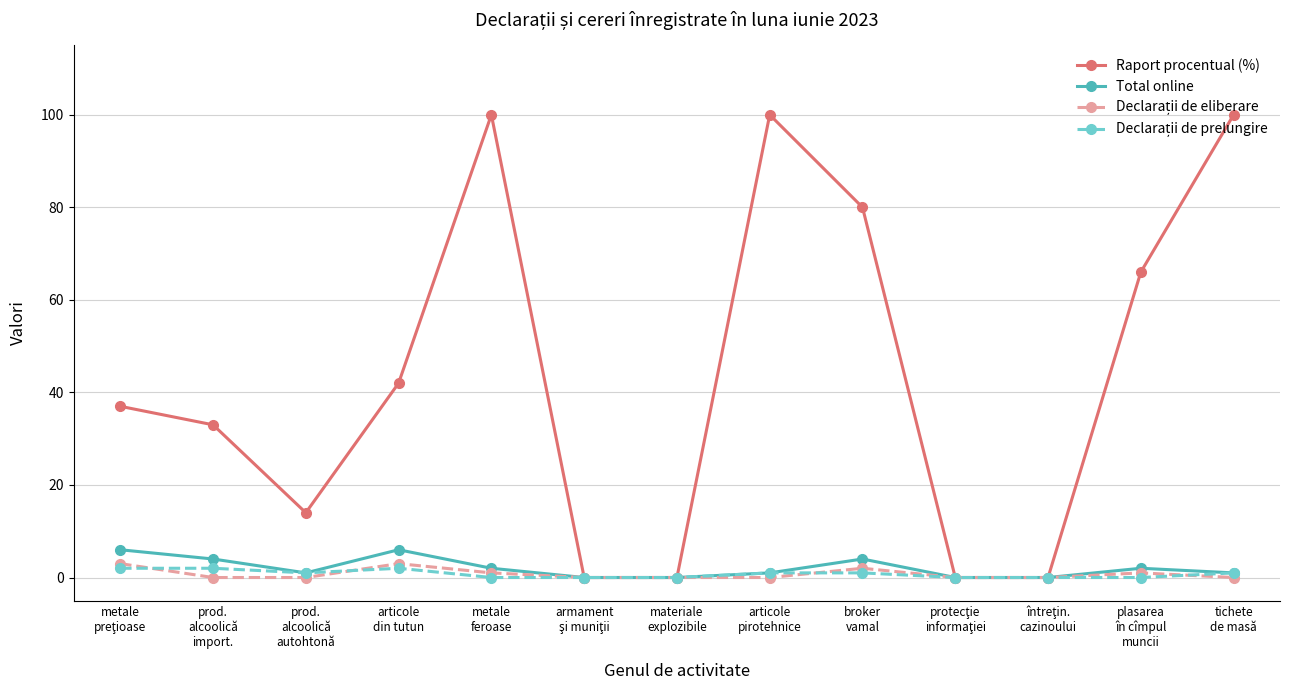

What is the maximum value shown in the chart?

100